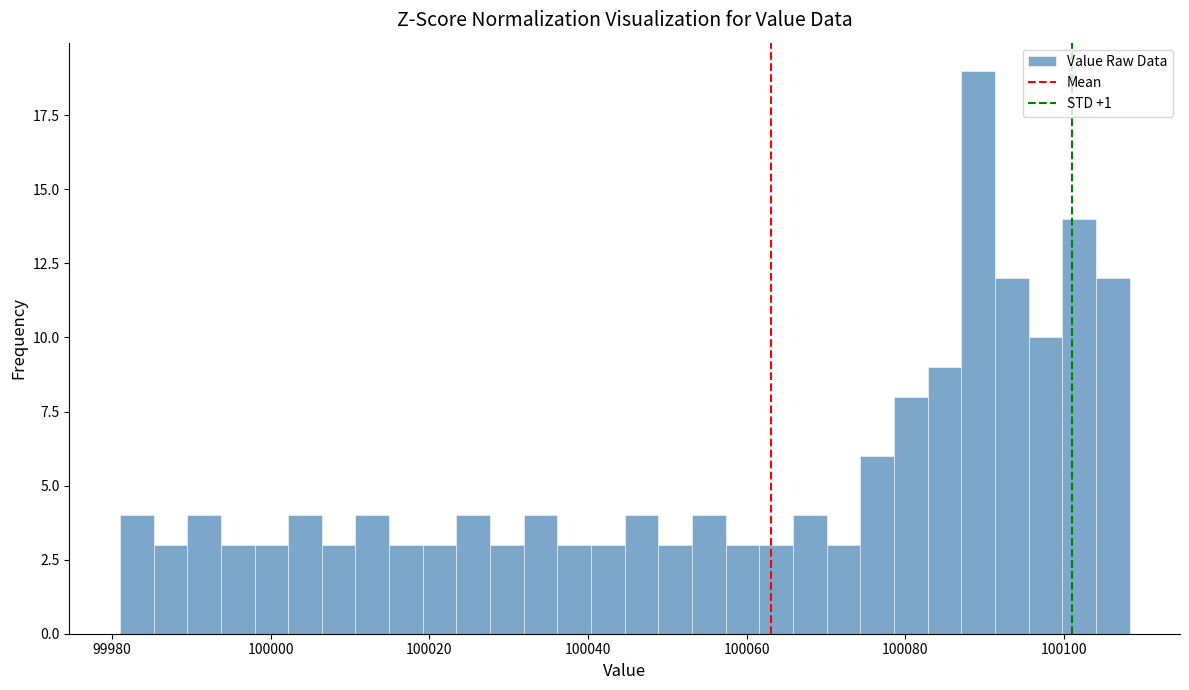

Around what value on the x-axis is the tallest bar? Give the approximate position of its centre, as read against the axis.

100090